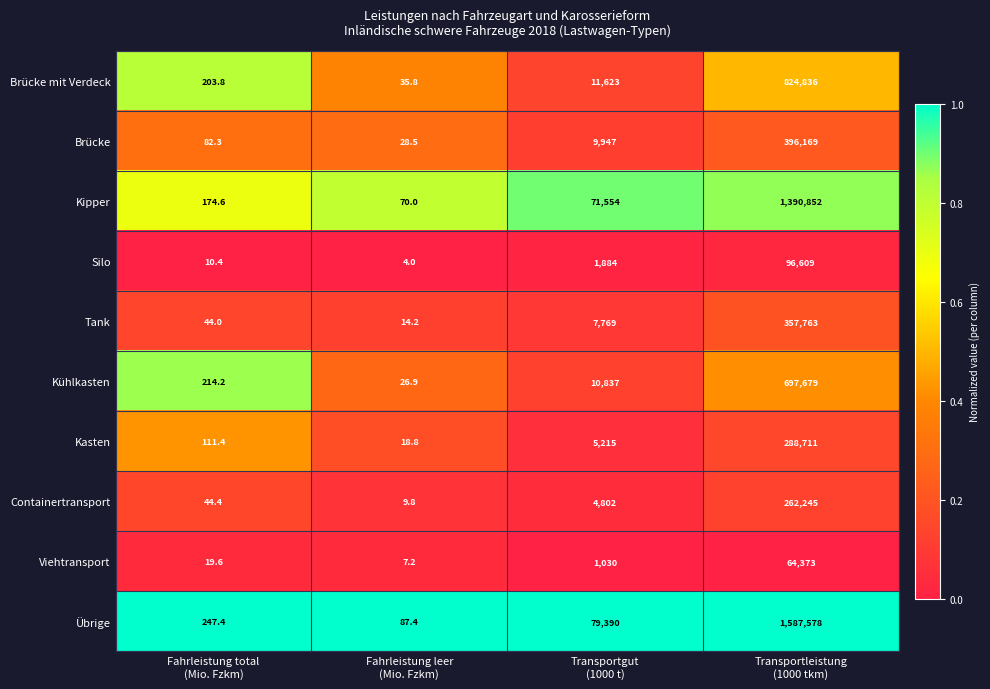

Rank the series by their maximum value, from lowest to highest.

Viehtransport, Silo, Containertransport, Kasten, Tank, Brücke, Kühlkasten, Brücke mit Verdeck, Kipper, Übrige